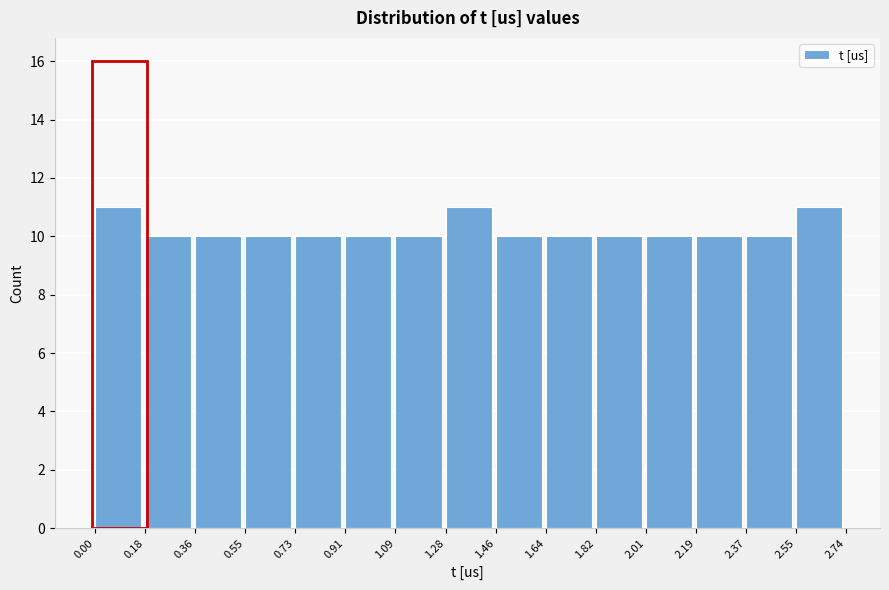

Reading left to right, transcribe this chart: for each bar, give the range it covers on the x-axis and its height. The values are not printed on the chart, so give them approximately, as read against the axis.

0.00 to 0.18: 11
0.18 to 0.36: 10
0.36 to 0.55: 10
0.55 to 0.73: 10
0.73 to 0.91: 10
0.91 to 1.09: 10
1.09 to 1.28: 10
1.28 to 1.46: 11
1.46 to 1.64: 10
1.64 to 1.82: 10
1.82 to 2.01: 10
2.01 to 2.19: 10
2.19 to 2.37: 10
2.37 to 2.55: 10
2.55 to 2.74: 11